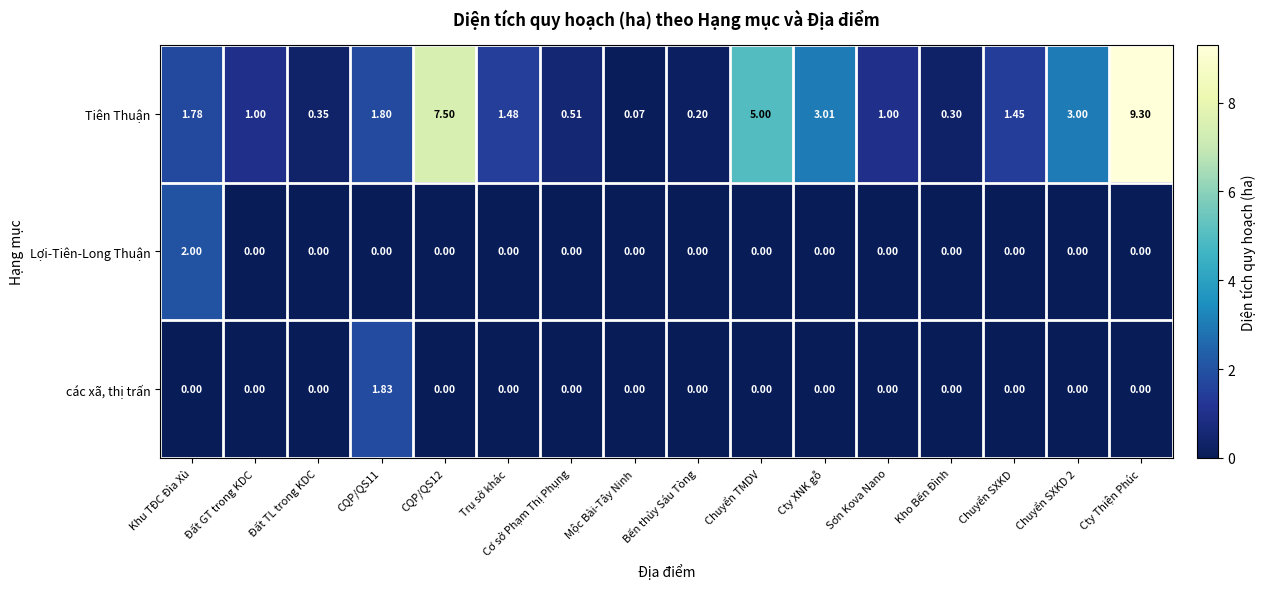

Which series has the largest total across all categories?

Tiên Thuận